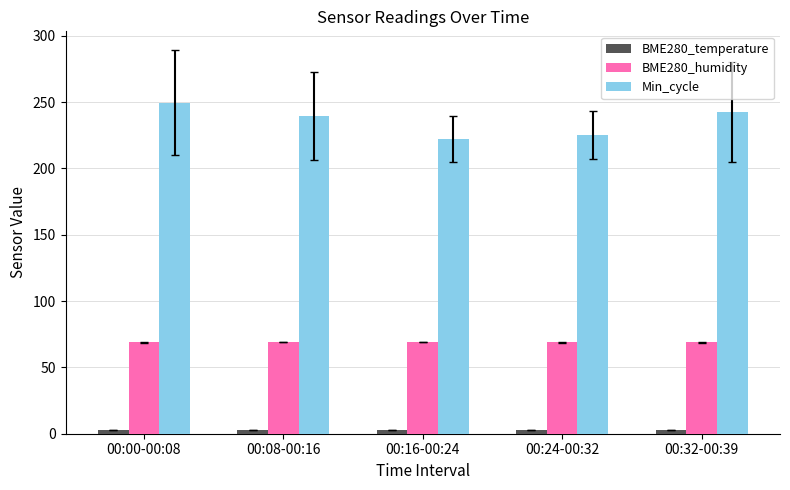

What is the total value across all series at 00:08-00:16?

311.6